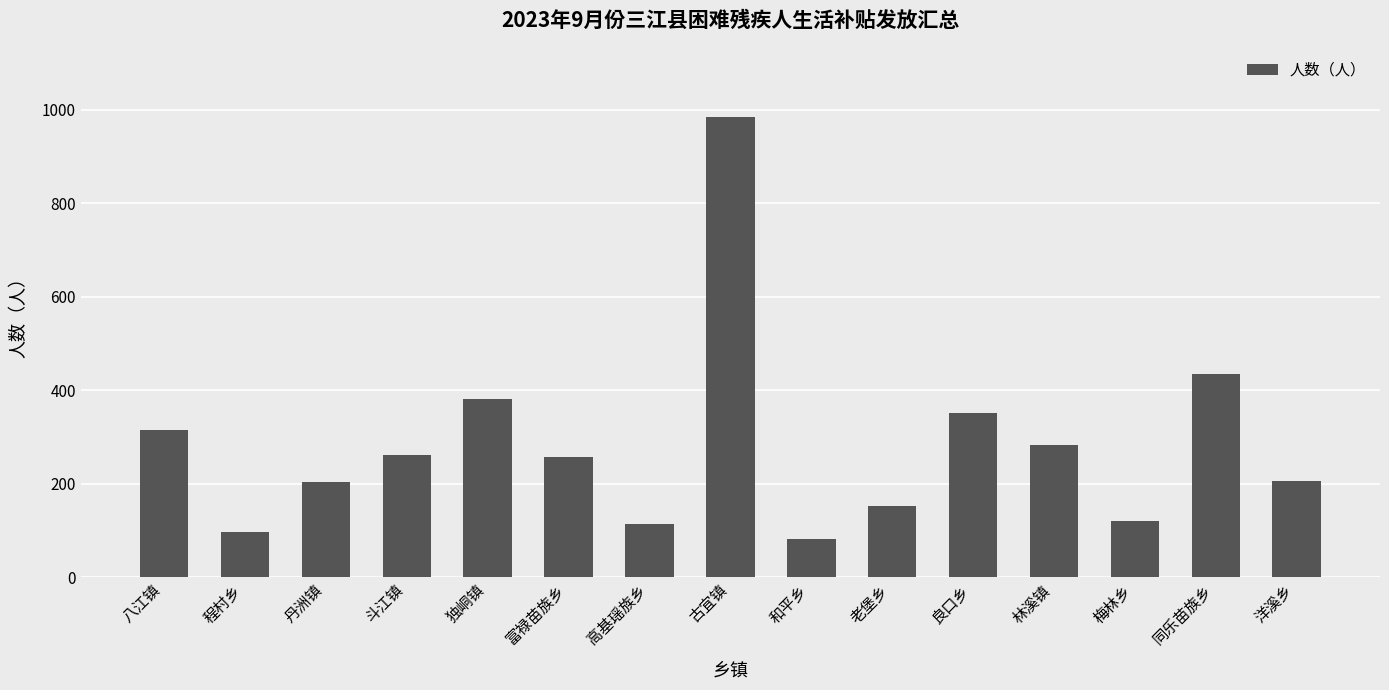

Between 良口乡 and 古宜镇, which is larger?

古宜镇